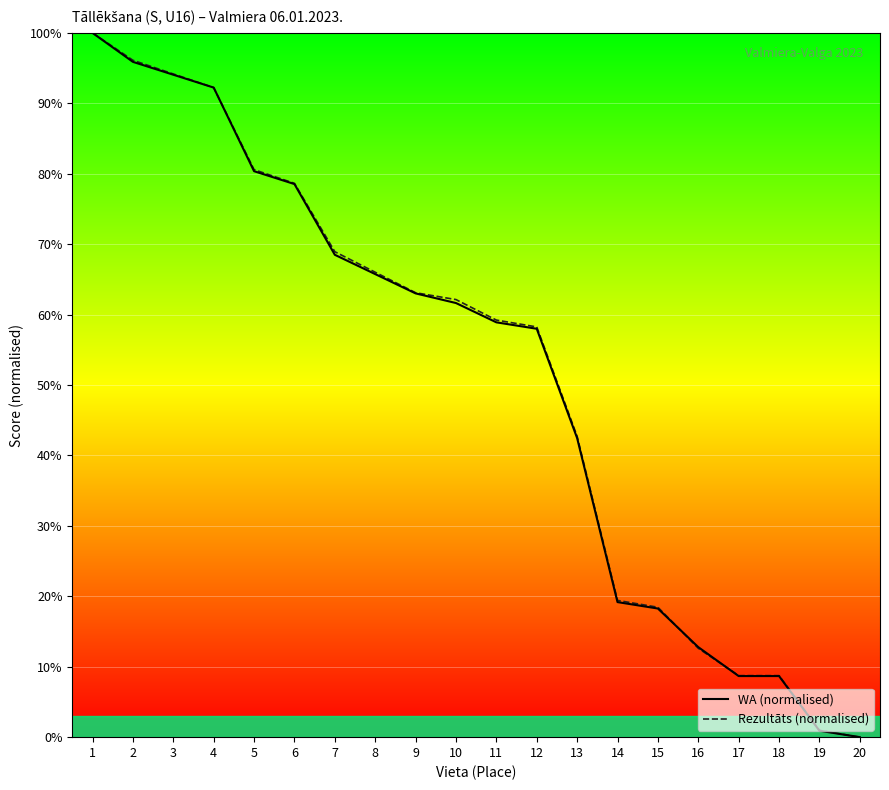

Is the value of WA (normalised) at 6 greater than the value of Rezultāts (normalised) at 19?

Yes